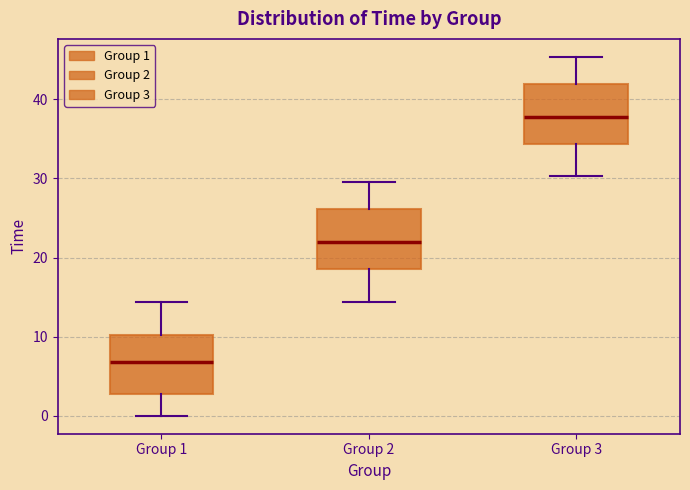

Where does the lower whisker of the box for Group 3 end on the y-axis? The values are not printed on the chart, so give them approximately, as read against the axis.

30